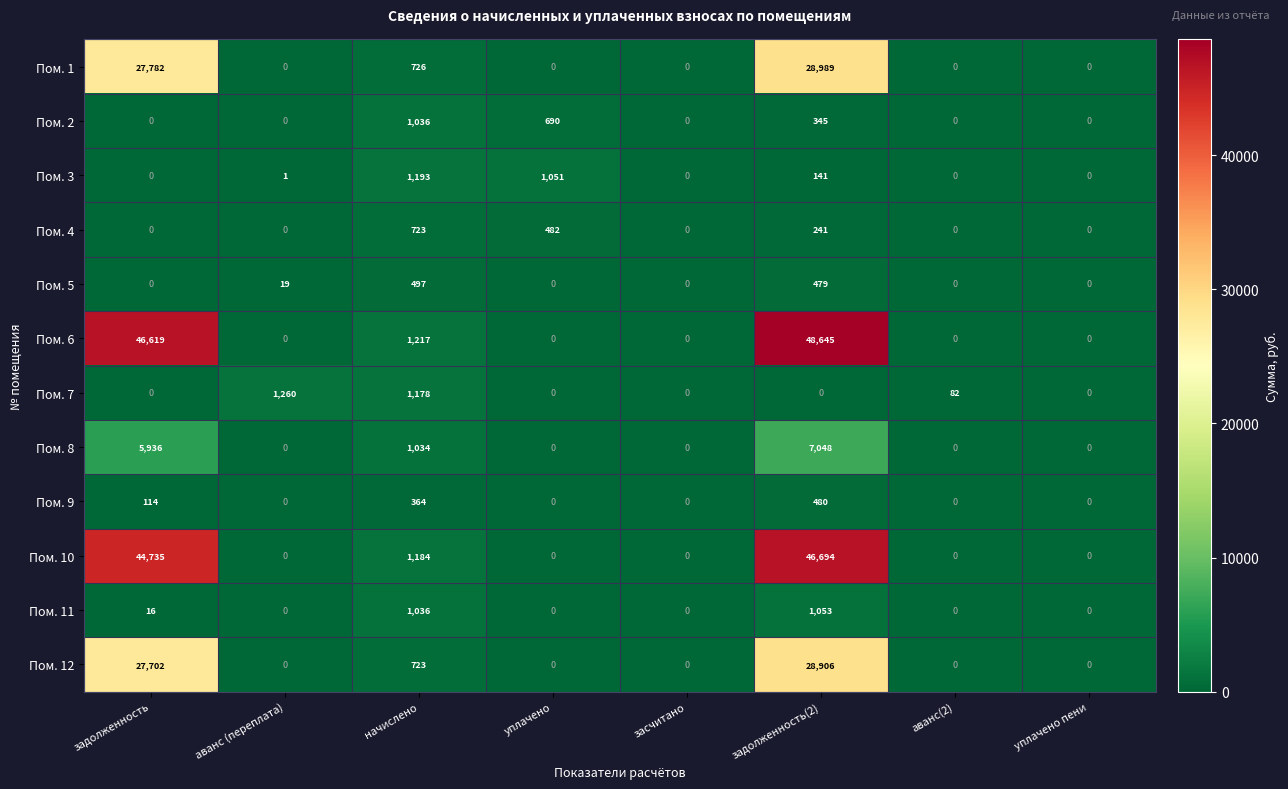

What is the total value across all series at задолженность?

152904